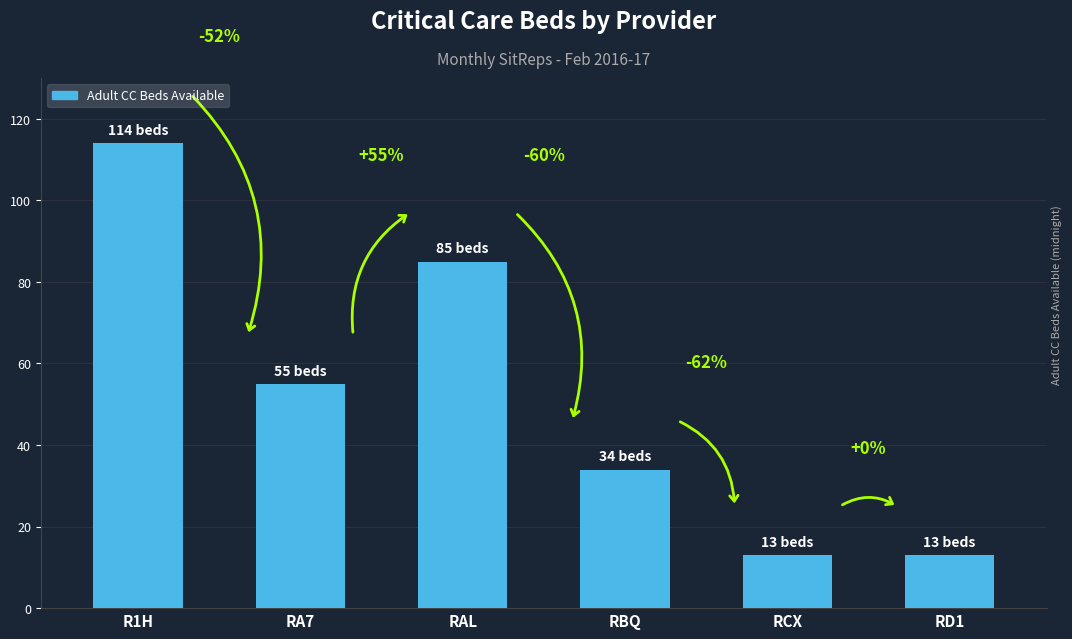

Does the chart contain any negative values?

No